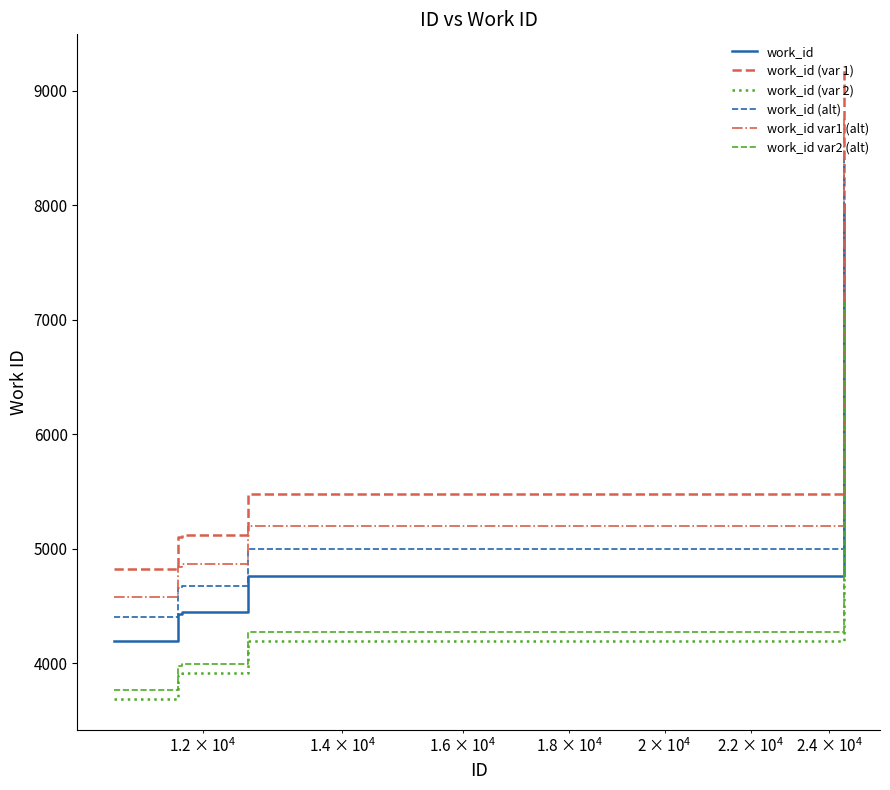

Which series has the largest total across all categories?

work_id (var 1)